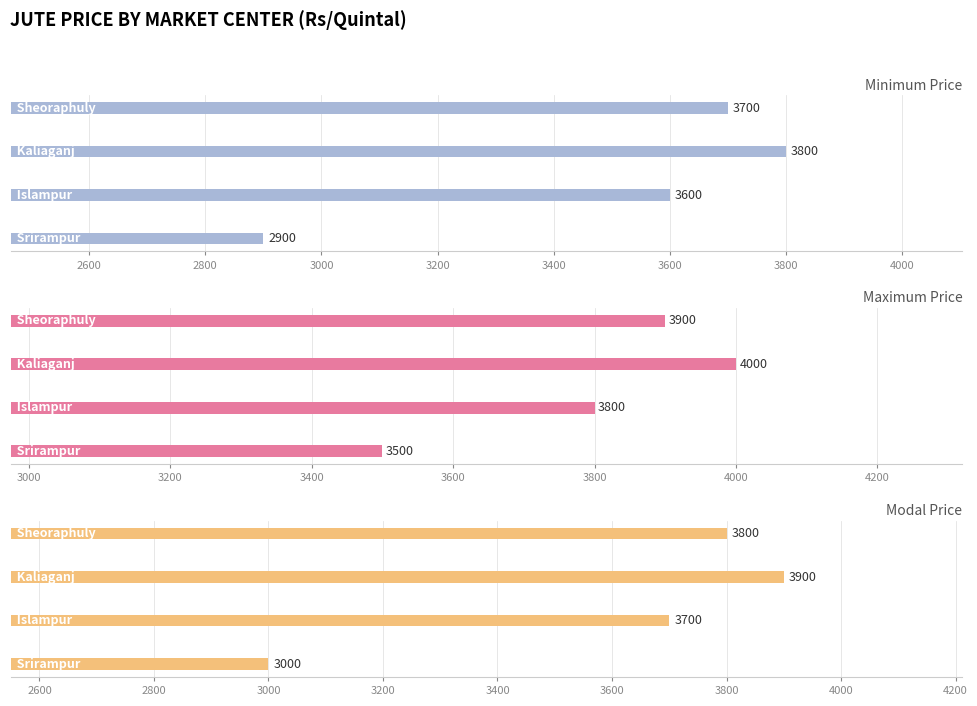

Rank the series by their maximum value, from lowest to highest.

Minimum Price, Modal Price, Maximum Price